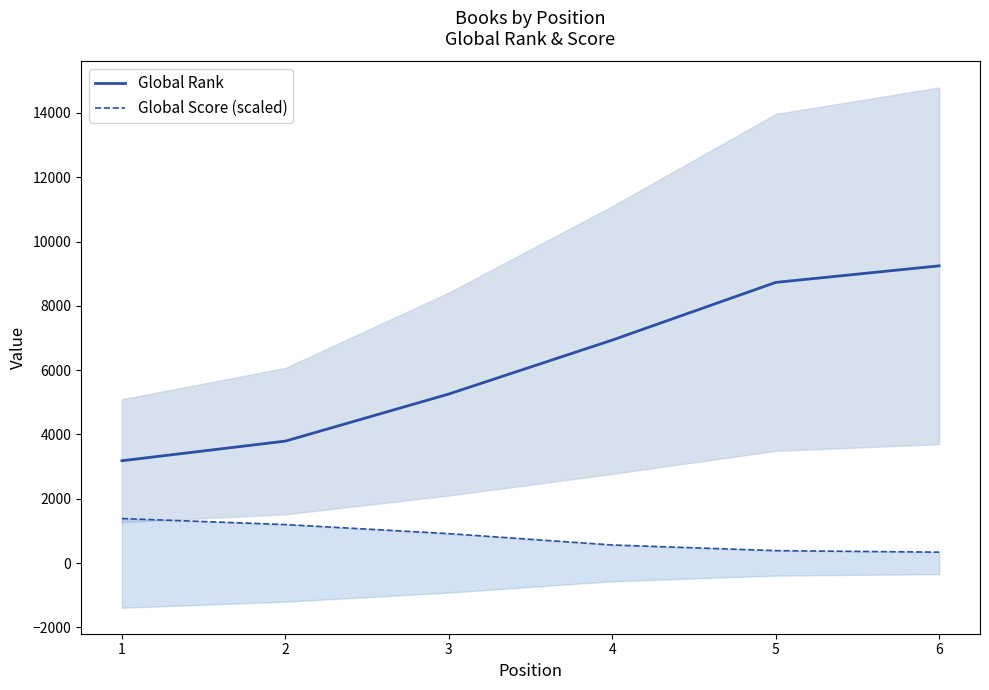

At which category is the sum across all series the highest?

6